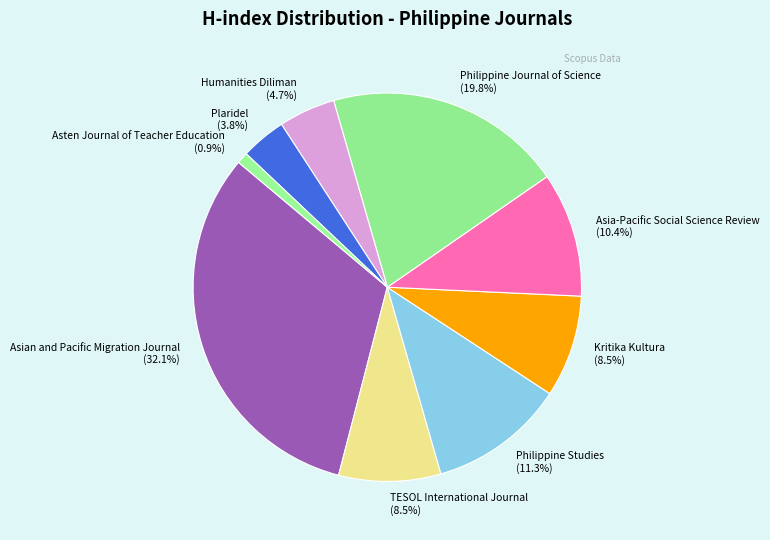

Count the number of slices in the pie.

9